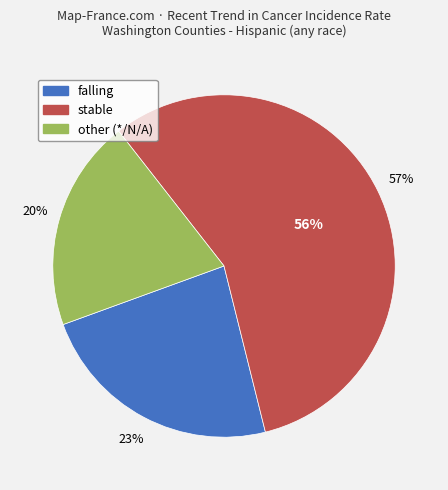

To the nearest percent, what is the difference between the stable and other slice percentages?

37%